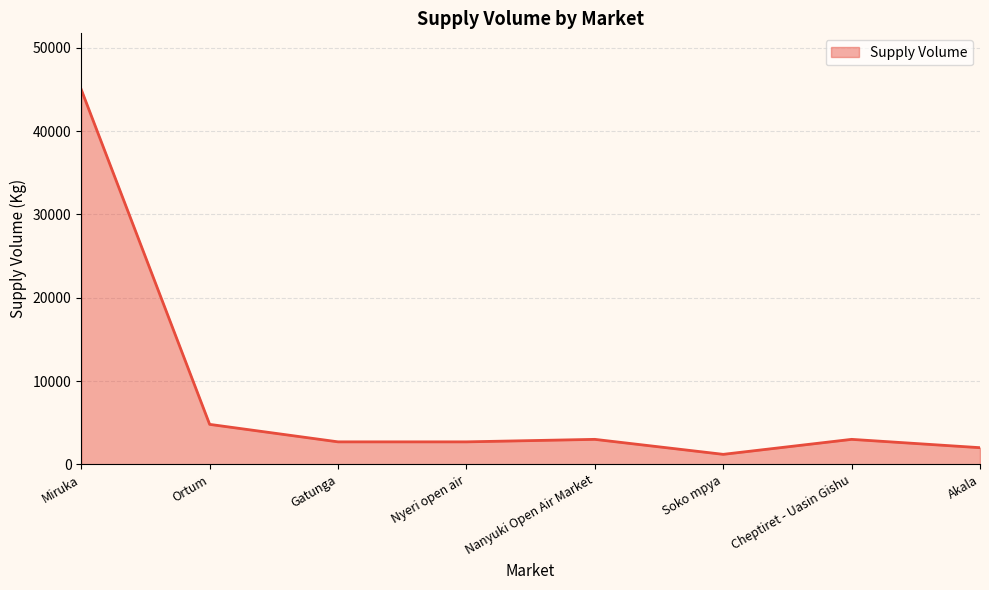

Is it true that the value at Cheptiret - Uasin Gishu is 1127?

False